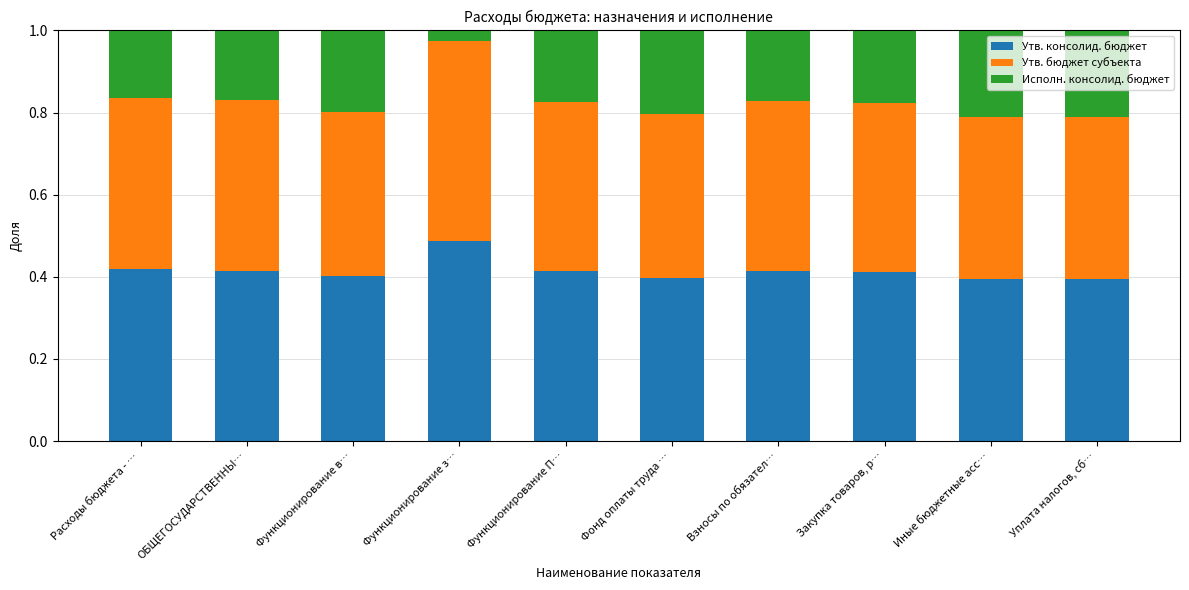

The value of Утв. консолид. бюджет at Уплата налогов, сб… is 0.4. True or false?

True